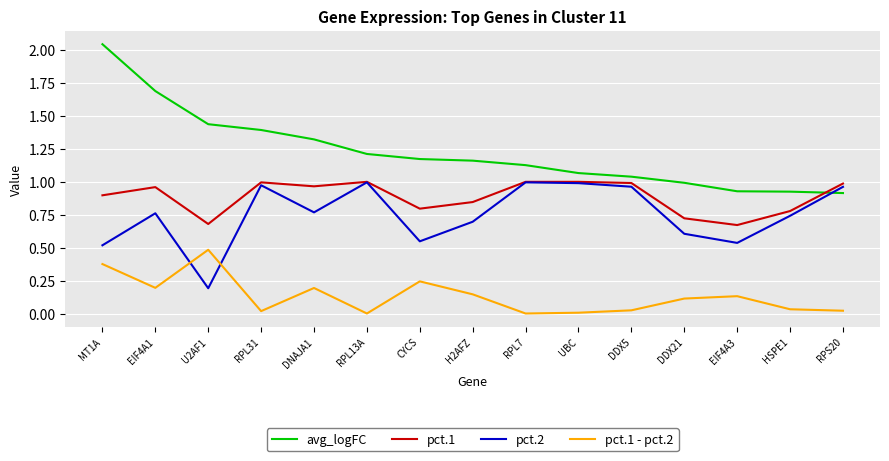

What is the sum of all pct.1 values?

13.3